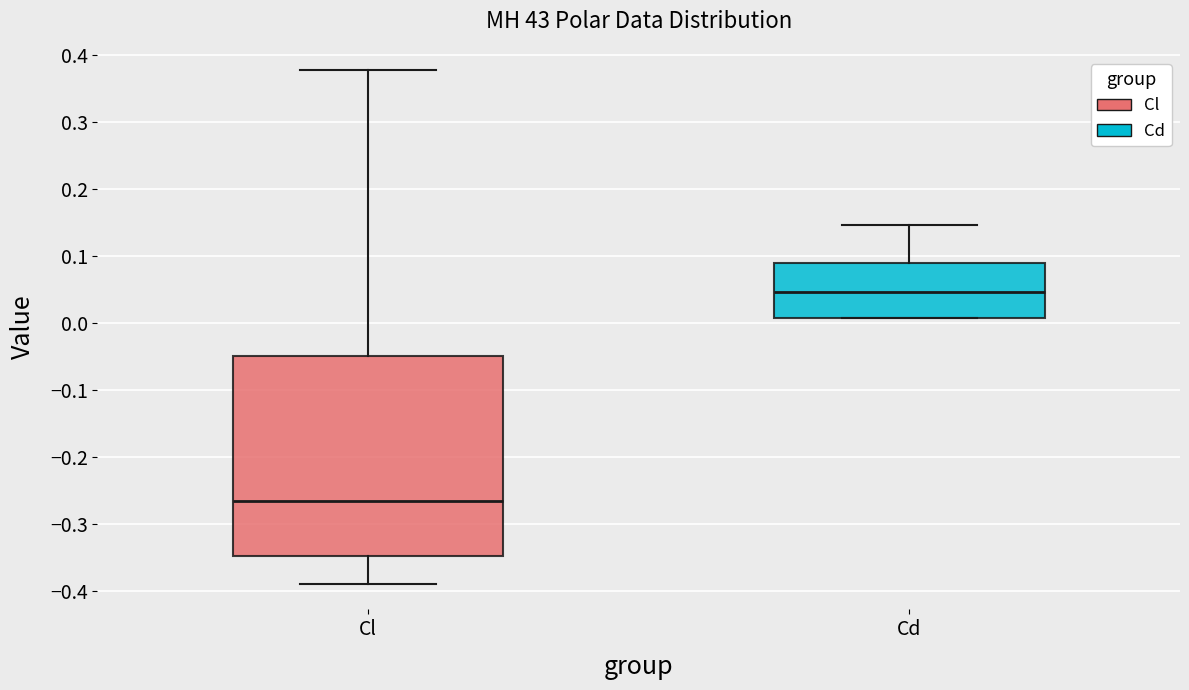

Reading left to right, read every box against the y-axis: the position of its median line, the range the box covers, and the ends of its whiskers. The values are not printed on the chart, so give them approximately, as read against the axis.

Cl: median -0.27, box -0.35 to -0.05, whiskers -0.39 to 0.38
Cd: median 0.05, box 0.01 to 0.09, whiskers 0.01 to 0.15